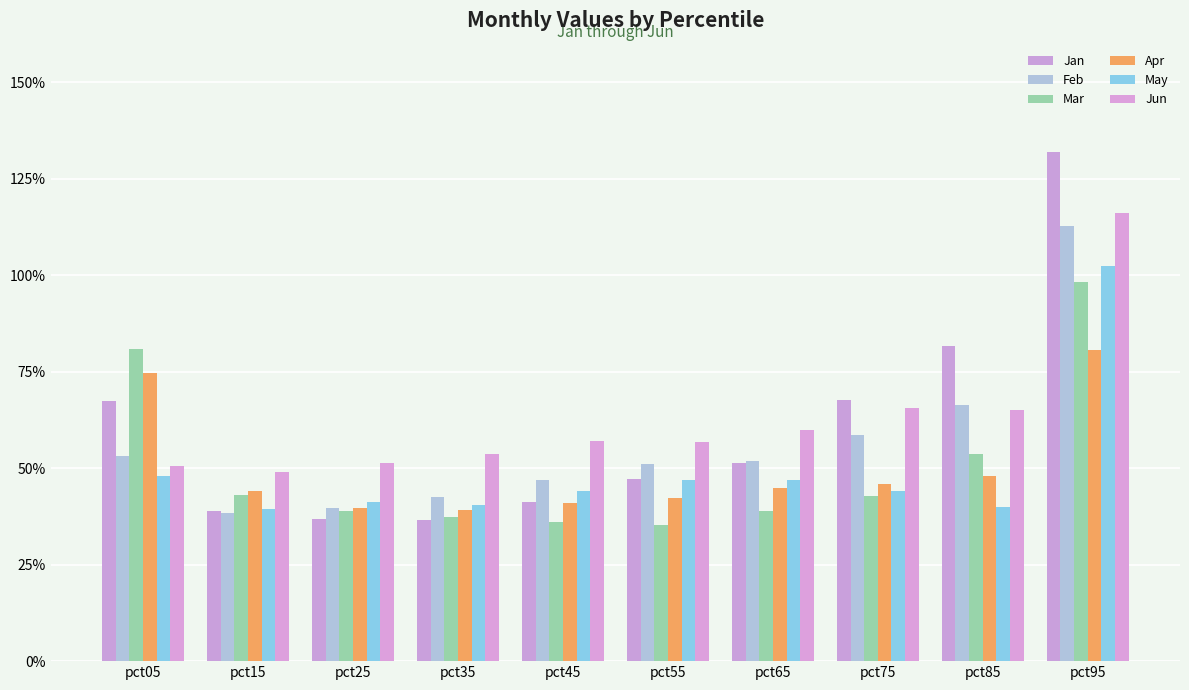

Are the bars horizontal?

No